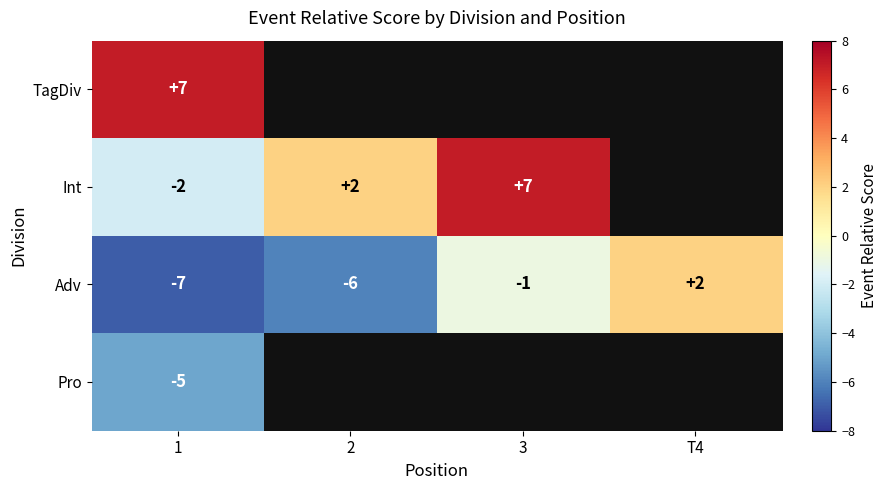

The value of TagDiv at 1 is 7. True or false?

True